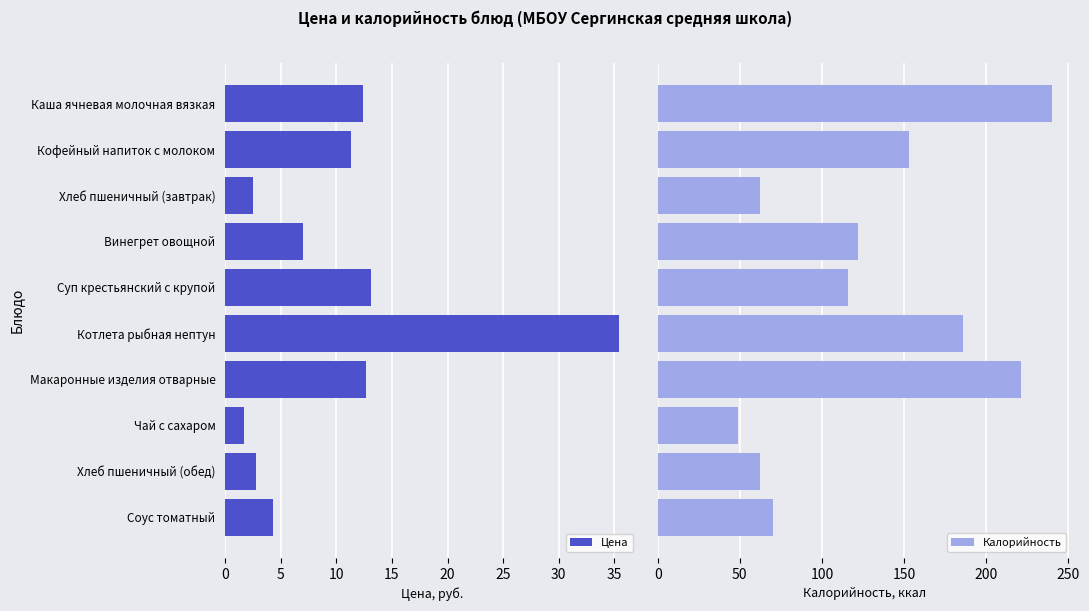

Reading left to right, extract all data points from this chart.

Цена: 12.4	11.3	2.5	7.0	13.1	35.4	12.7	1.7	2.7	4.3
Калорийность: 240.0	153.0	62.0	122.0	116.0	186.0	221.0	49.0	62.0	70.0